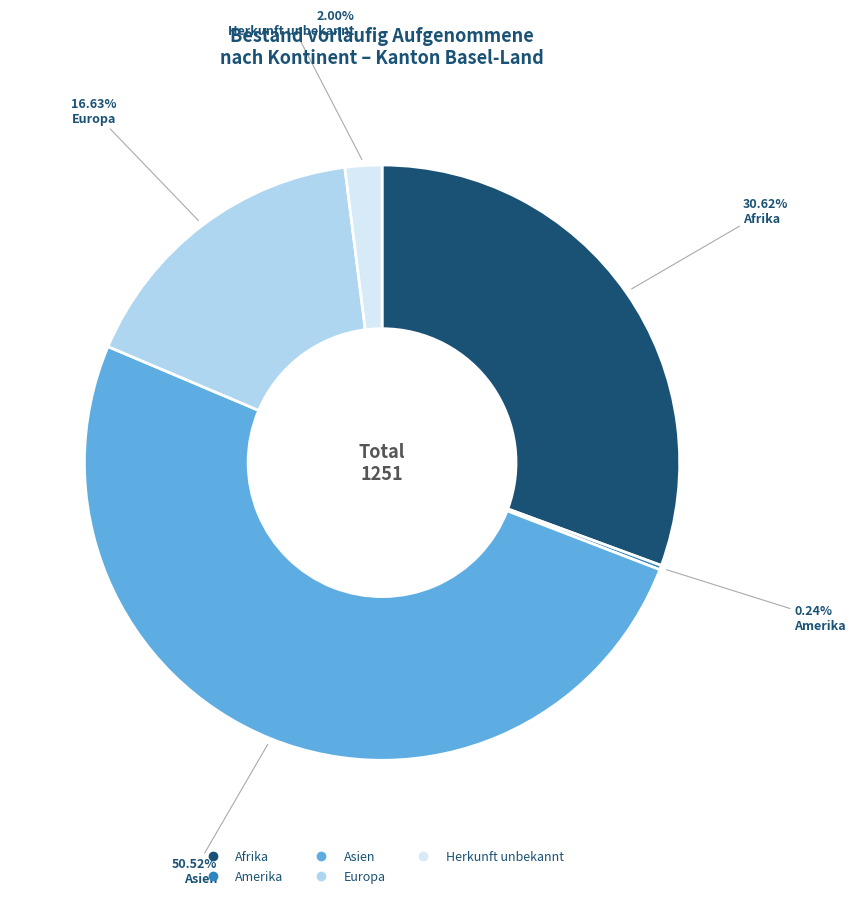

Which slice is the largest?

Asien